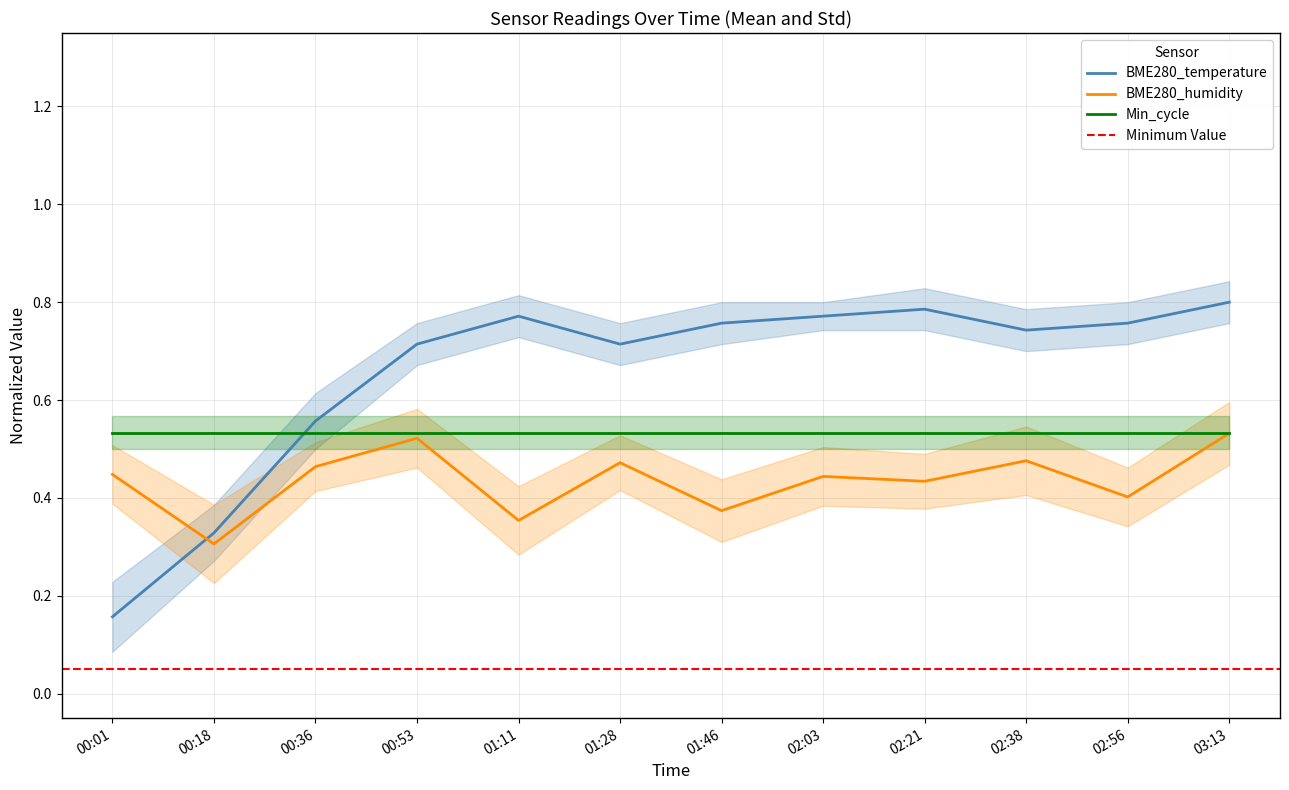

At which category does BME280_humidity reach its first local valley?

00:18